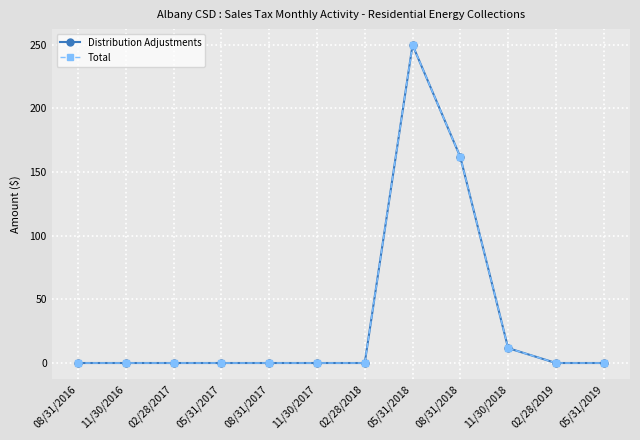

True or false: Total and Distribution Adjustments intersect in this chart.

False